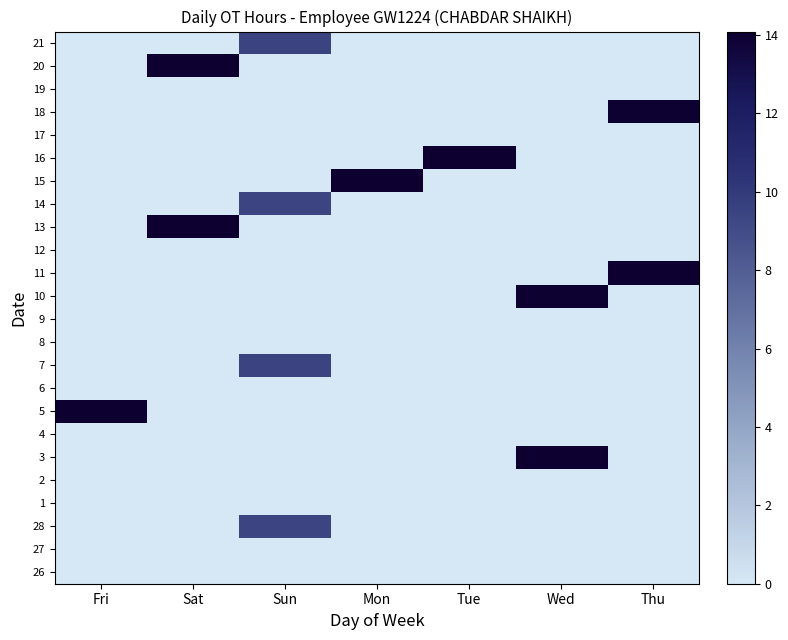

Reading right to left, list all the values displayed in this chart.

26: Thu=0.0	Wed=0.0	Tue=0.0	Mon=0.0	Sun=0.0	Sat=0.0	Fri=0.0
27: Thu=0.0	Wed=0.0	Tue=0.0	Mon=0.0	Sun=0.0	Sat=0.0	Fri=0.0
28: Thu=0.0	Wed=0.0	Tue=0.0	Mon=0.0	Sun=9.4	Sat=0.0	Fri=0.0
1: Thu=0.0	Wed=0.0	Tue=0.0	Mon=0.0	Sun=0.0	Sat=0.0	Fri=0.0
2: Thu=0.0	Wed=0.0	Tue=0.0	Mon=0.0	Sun=0.0	Sat=0.0	Fri=0.0
3: Thu=0.0	Wed=14.0	Tue=0.0	Mon=0.0	Sun=0.0	Sat=0.0	Fri=0.0
4: Thu=0.0	Wed=0.0	Tue=0.0	Mon=0.0	Sun=0.0	Sat=0.0	Fri=0.0
5: Thu=0.0	Wed=0.0	Tue=0.0	Mon=0.0	Sun=0.0	Sat=0.0	Fri=14.1
6: Thu=0.0	Wed=0.0	Tue=0.0	Mon=0.0	Sun=0.0	Sat=0.0	Fri=0.0
7: Thu=0.0	Wed=0.0	Tue=0.0	Mon=0.0	Sun=9.4	Sat=0.0	Fri=0.0
8: Thu=0.0	Wed=0.0	Tue=0.0	Mon=0.0	Sun=0.0	Sat=0.0	Fri=0.0
9: Thu=0.0	Wed=0.0	Tue=0.0	Mon=0.0	Sun=0.0	Sat=0.0	Fri=0.0
10: Thu=0.0	Wed=13.9	Tue=0.0	Mon=0.0	Sun=0.0	Sat=0.0	Fri=0.0
11: Thu=14.0	Wed=0.0	Tue=0.0	Mon=0.0	Sun=0.0	Sat=0.0	Fri=0.0
12: Thu=0.0	Wed=0.0	Tue=0.0	Mon=0.0	Sun=0.0	Sat=0.0	Fri=0.0
13: Thu=0.0	Wed=0.0	Tue=0.0	Mon=0.0	Sun=0.0	Sat=14.0	Fri=0.0
14: Thu=0.0	Wed=0.0	Tue=0.0	Mon=0.0	Sun=9.4	Sat=0.0	Fri=0.0
15: Thu=0.0	Wed=0.0	Tue=0.0	Mon=14.0	Sun=0.0	Sat=0.0	Fri=0.0
16: Thu=0.0	Wed=0.0	Tue=14.1	Mon=0.0	Sun=0.0	Sat=0.0	Fri=0.0
17: Thu=0.0	Wed=0.0	Tue=0.0	Mon=0.0	Sun=0.0	Sat=0.0	Fri=0.0
18: Thu=14.0	Wed=0.0	Tue=0.0	Mon=0.0	Sun=0.0	Sat=0.0	Fri=0.0
19: Thu=0.0	Wed=0.0	Tue=0.0	Mon=0.0	Sun=0.0	Sat=0.0	Fri=0.0
20: Thu=0.0	Wed=0.0	Tue=0.0	Mon=0.0	Sun=0.0	Sat=14.0	Fri=0.0
21: Thu=0.0	Wed=0.0	Tue=0.0	Mon=0.0	Sun=9.4	Sat=0.0	Fri=0.0